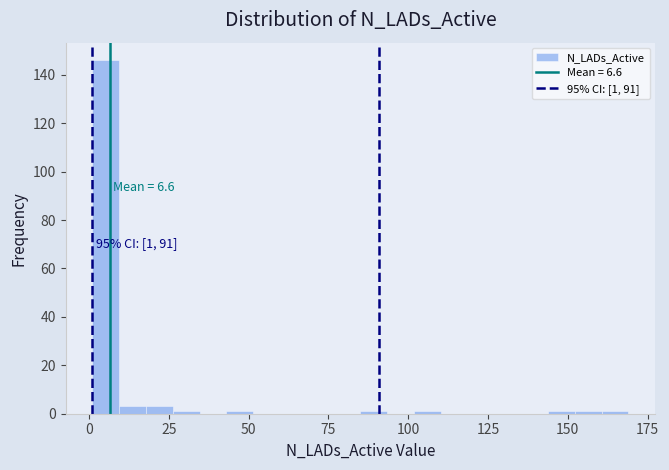

Around what value on the x-axis is the tallest bar? Give the approximate position of its centre, as read against the axis.

5